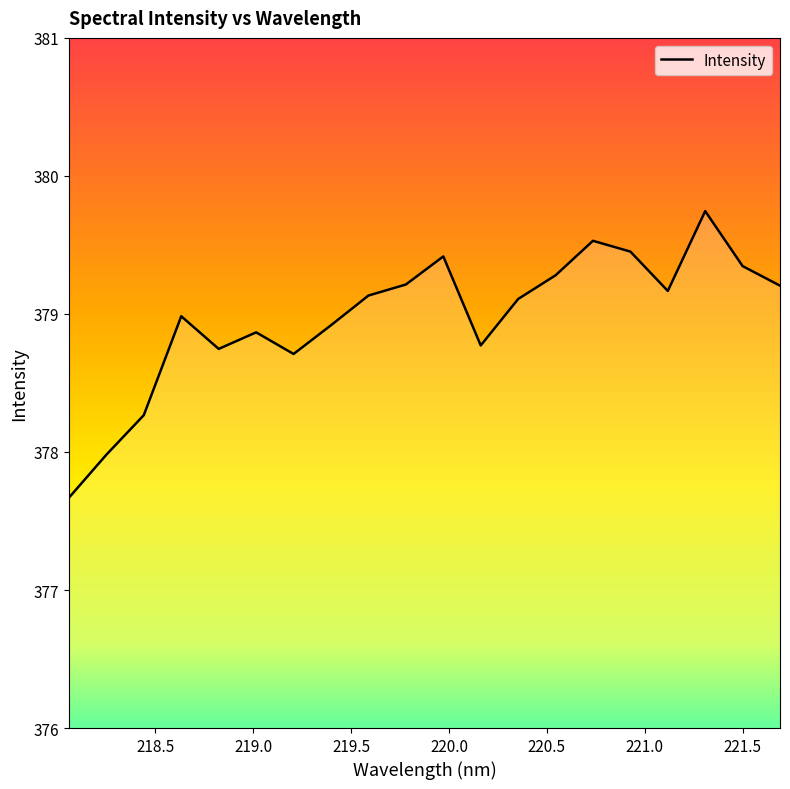

How many distinct data groups are displayed?

1